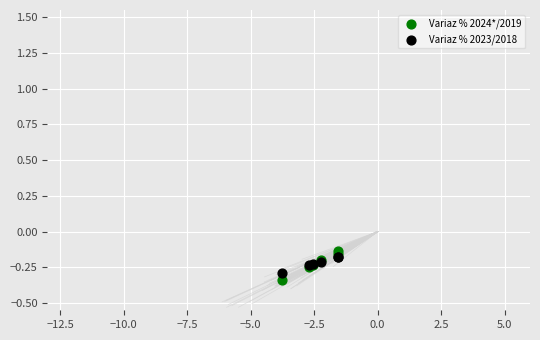

What are all the series names shown in the legend?

Variaz % 2024*/2019, Variaz % 2023/2018